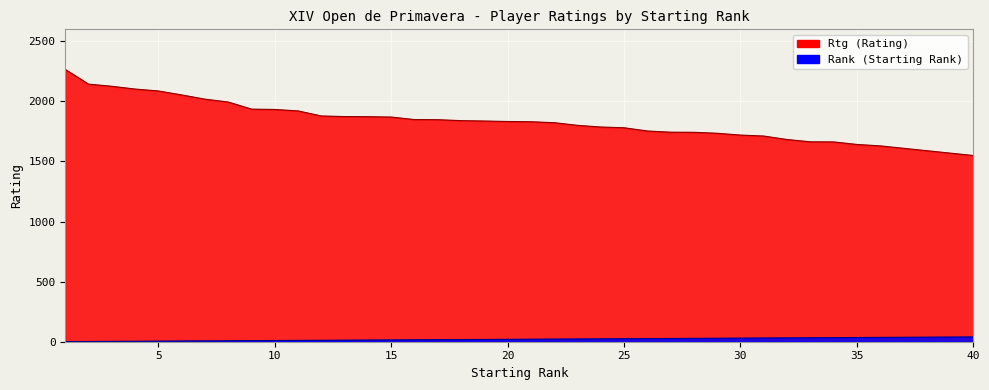

What is the spread (max minus min) of values at 34?

1629